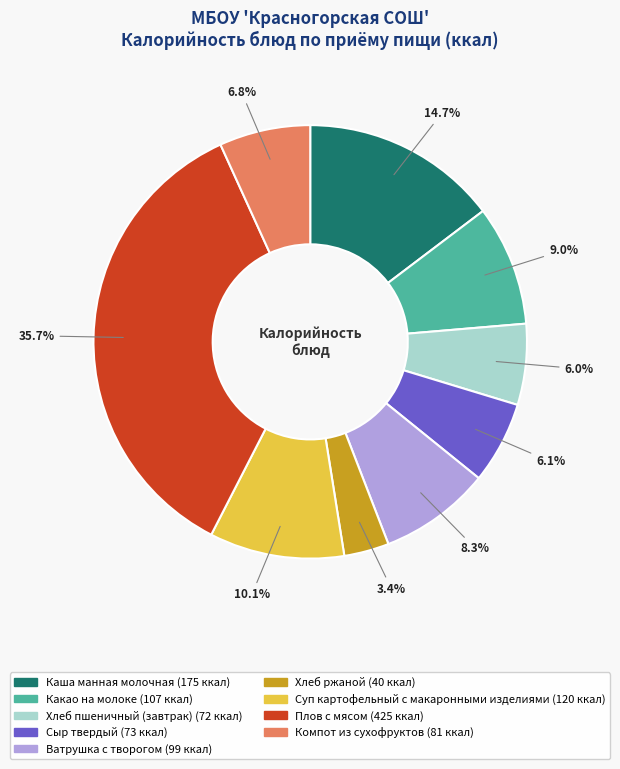

Is it true that Суп картофельный с макаронными изделиями is 20% of the pie?

False